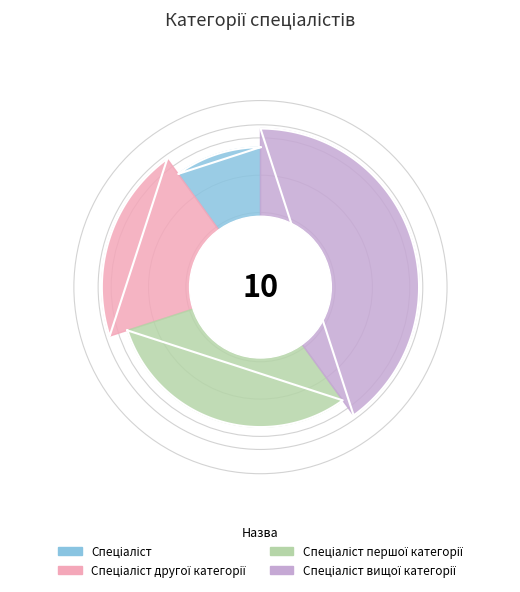

To the nearest percent, what percentage of the pie is Спеціаліст вищої категорії?

40%